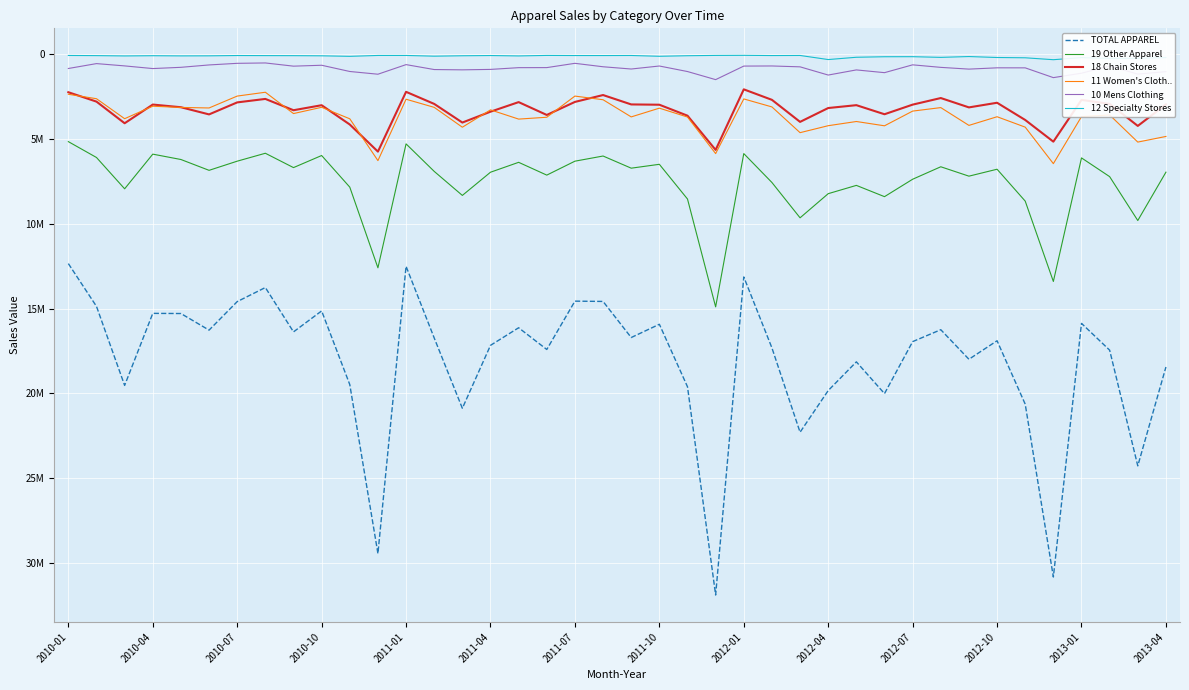

What is the lowest value of the 10 Mens Clothing series?

500284